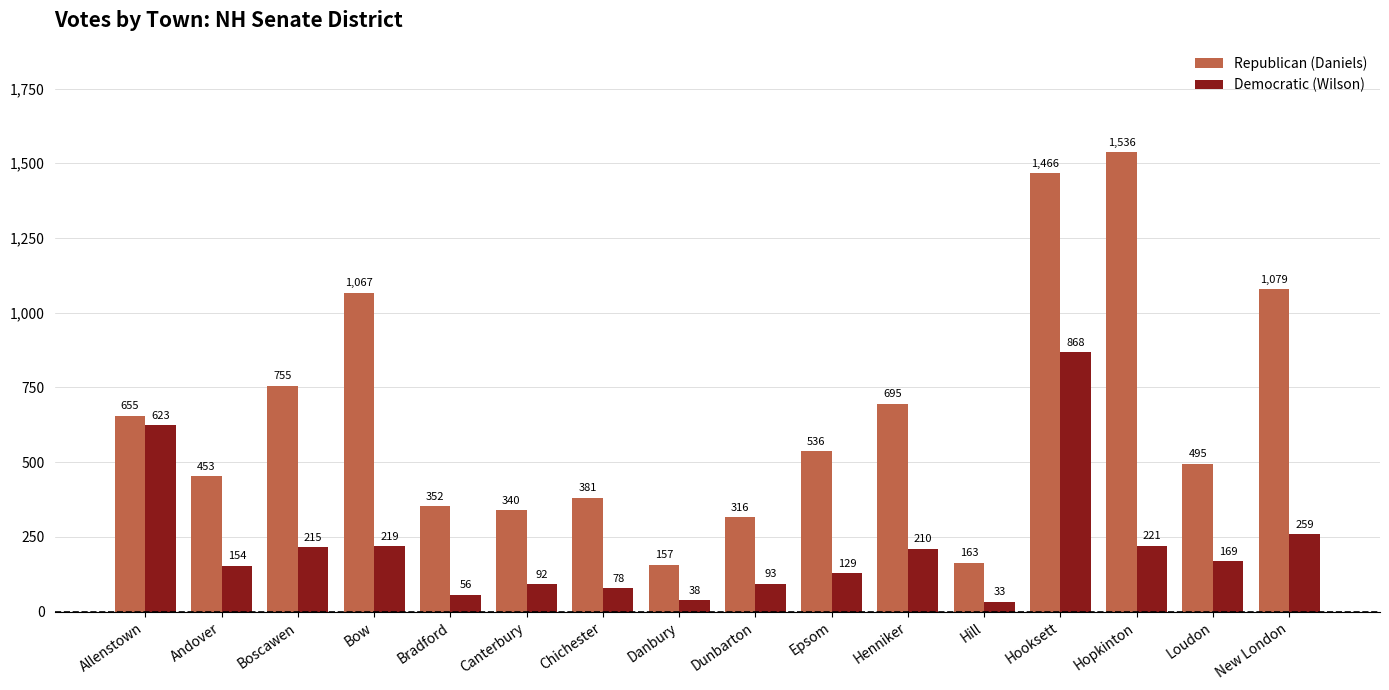

What is the difference between the highest and lowest values at Chichester?

303